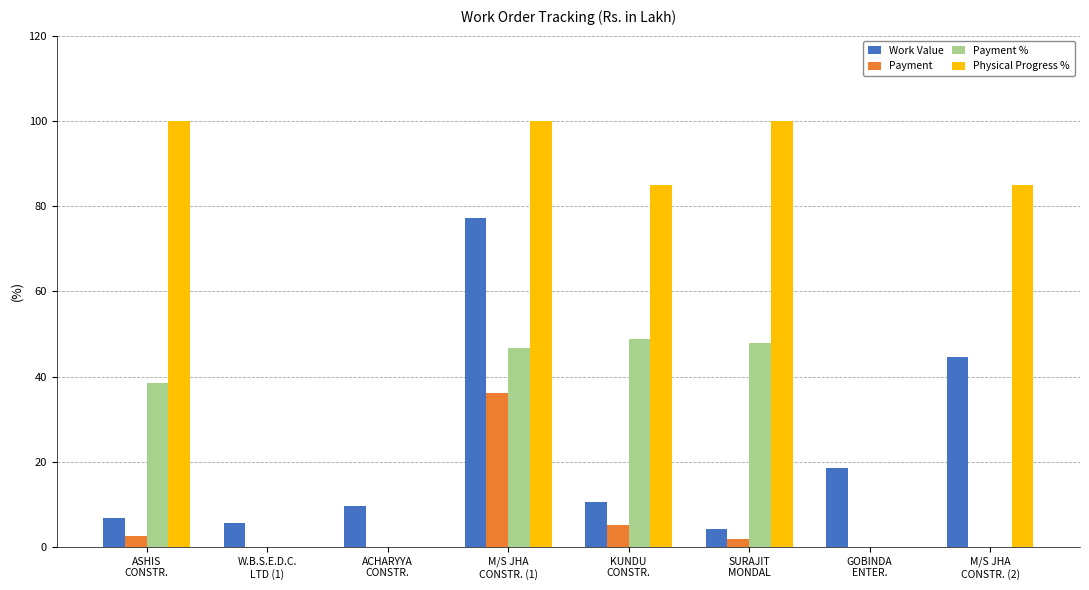

Where does the Physical Progress % series first go above 85?

ASHIS
CONSTR.